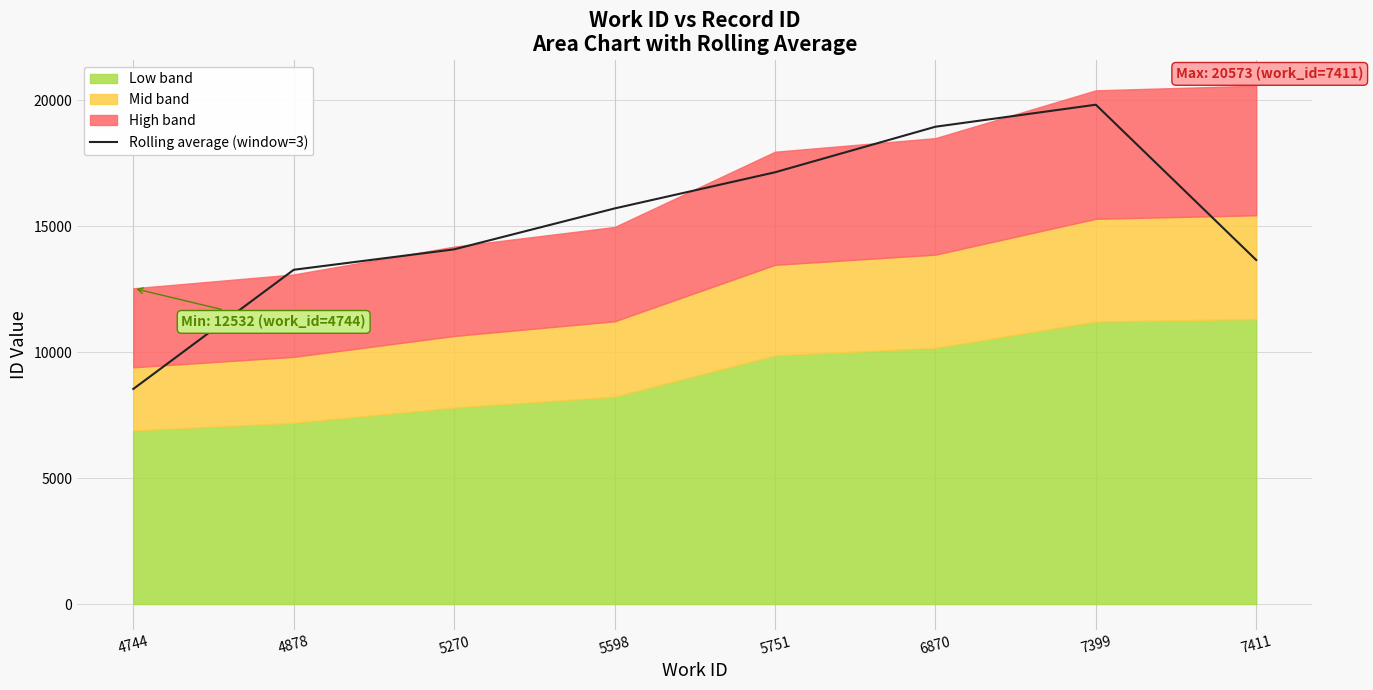

What is the highest value of the Rolling average (window=3) series?

19817.0